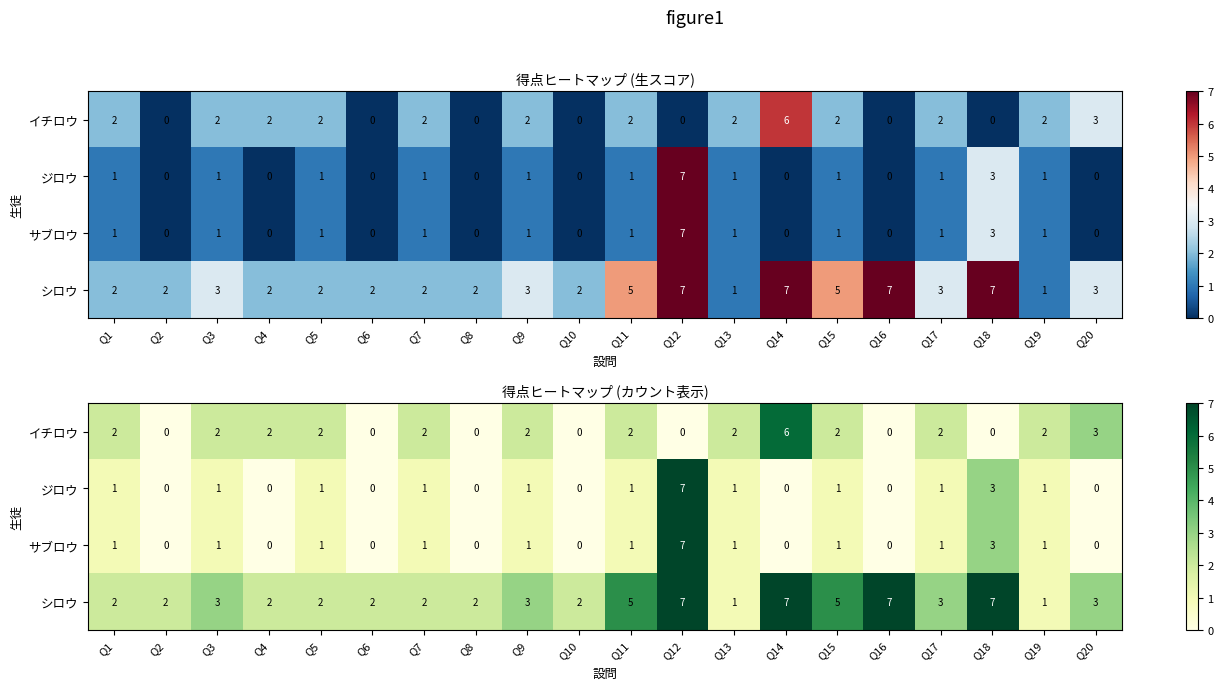

Which category has the lowest value across all series?

Q2